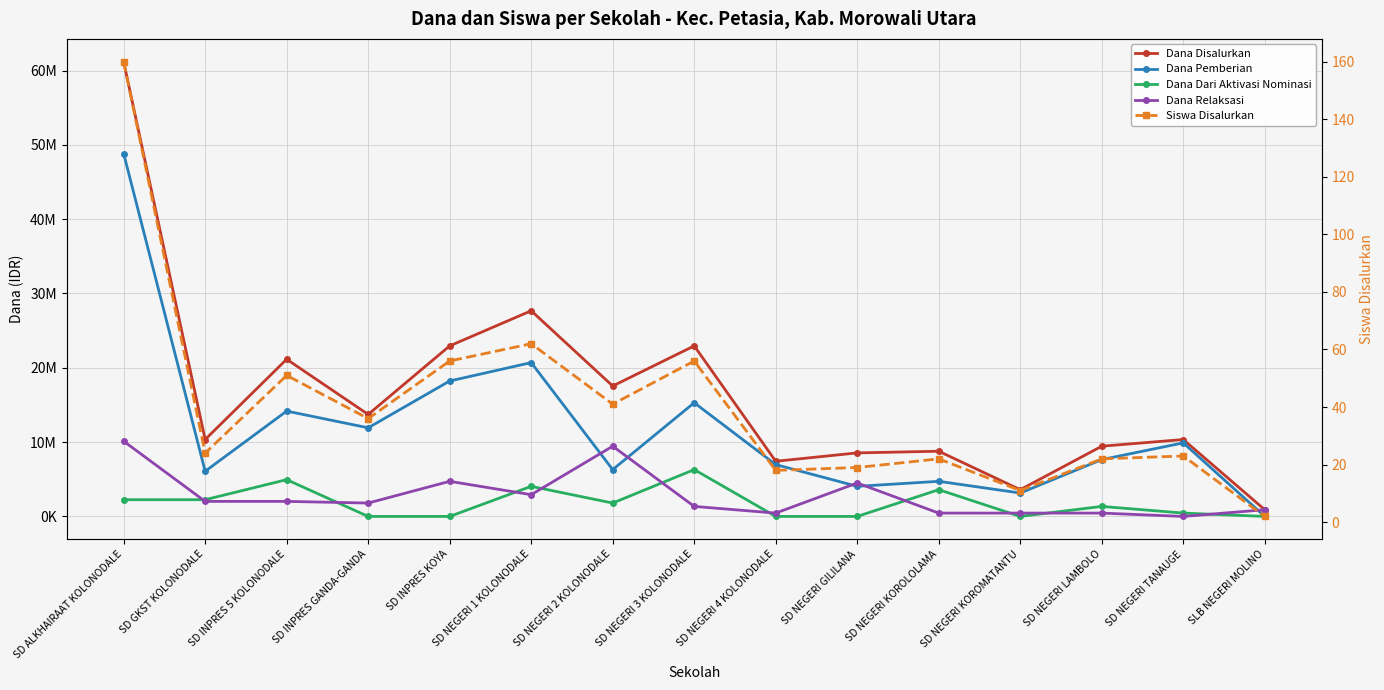

How many values in the Siswa Disalurkan series exceed 24?

7